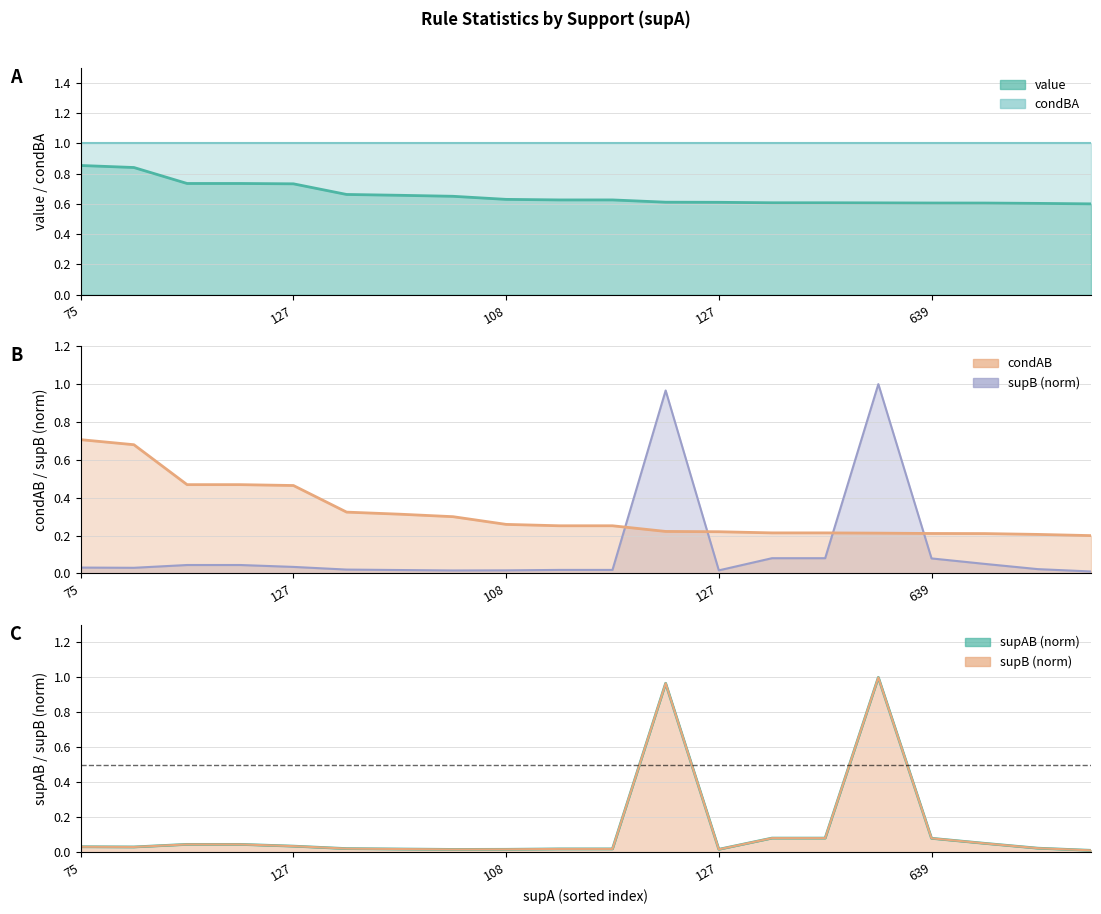

The value of supB at 6 is 0.0. True or false?

True